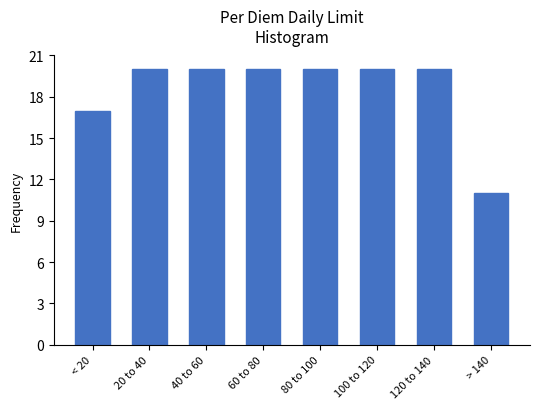

Reading left to right, list all the values displayed in this chart.

17	20	20	20	20	20	20	11